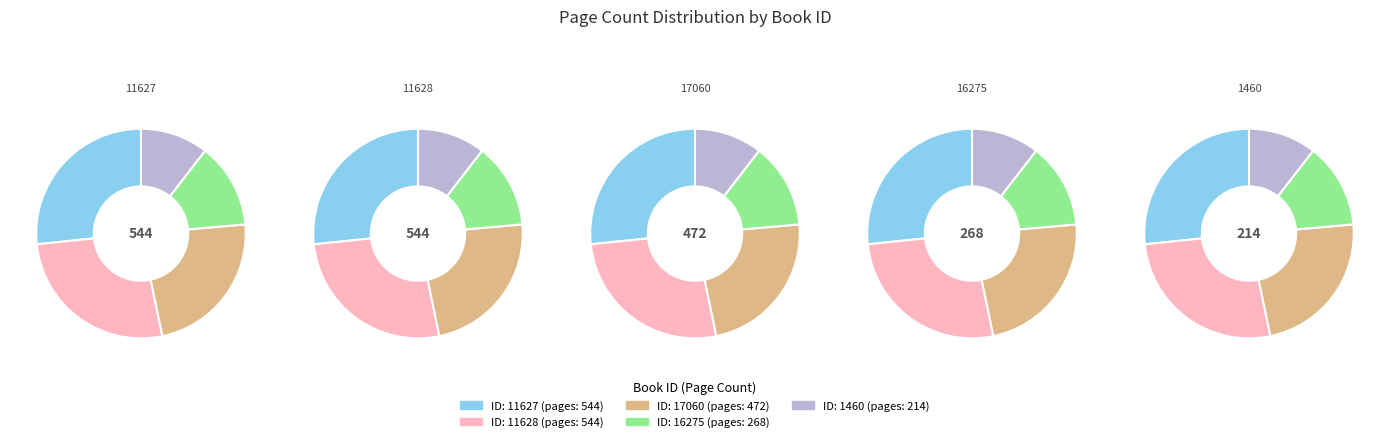

Is 11627 the majority of the pie?

No